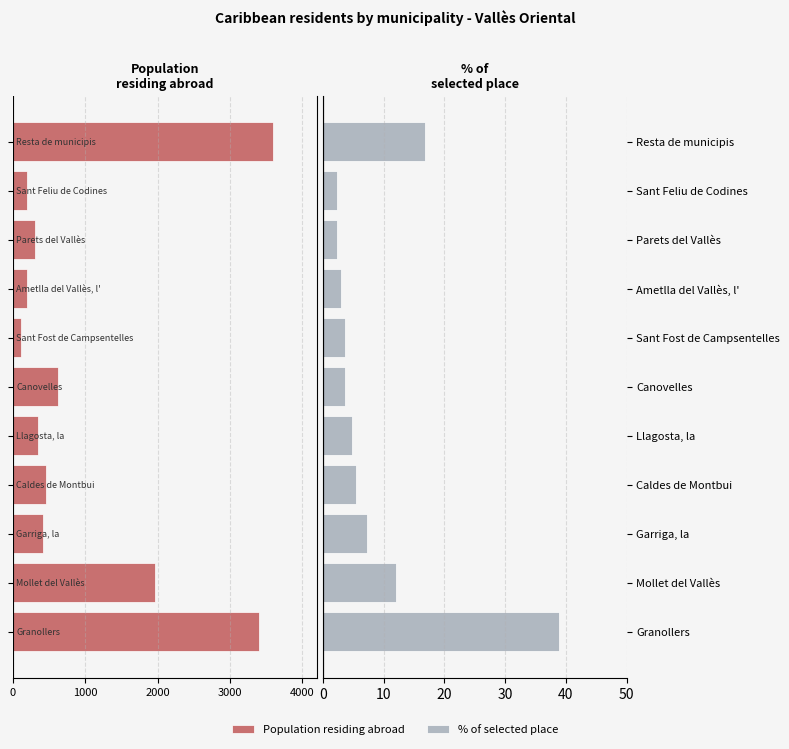

What is the sum of all % of selected place values?

100.0